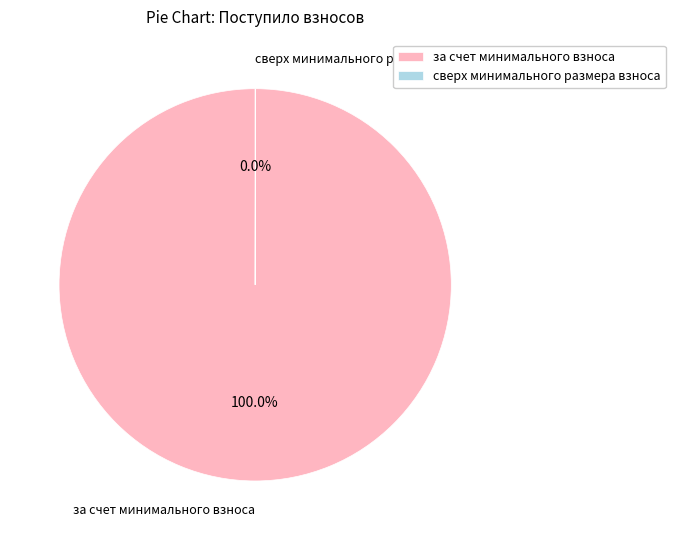

To the nearest percent, what is the difference between the largest and smallest slice percentages?

100%